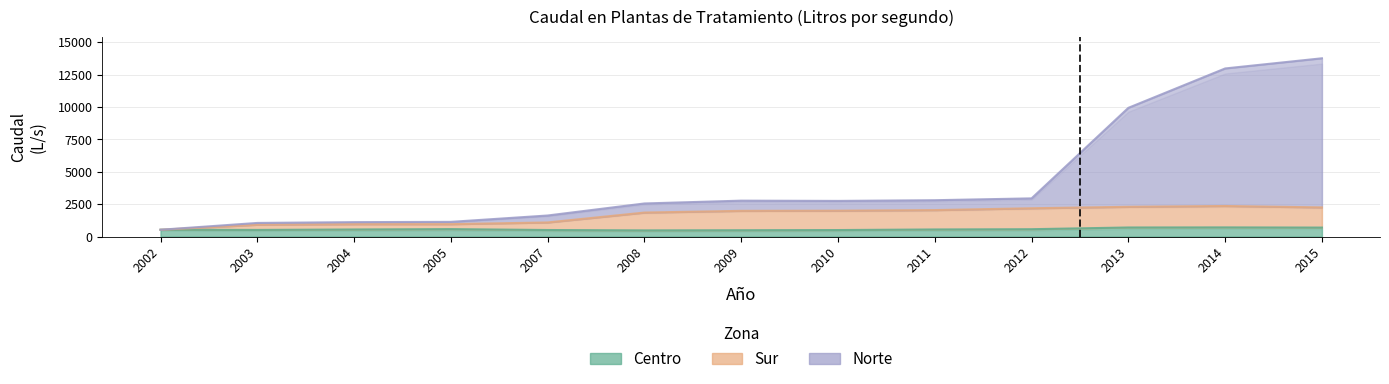

What is the average value of the Centro series?

569